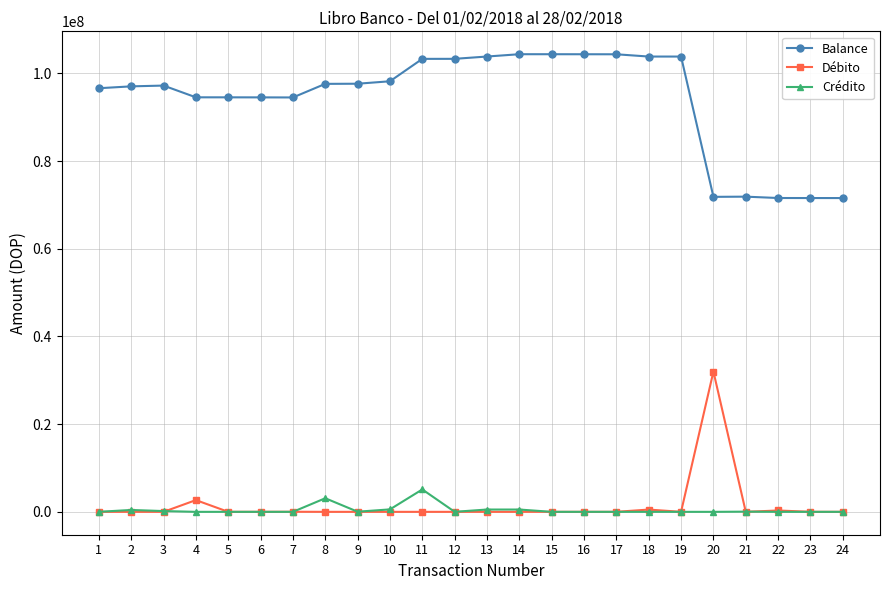

What is the maximum value shown in the chart?

104387345.3